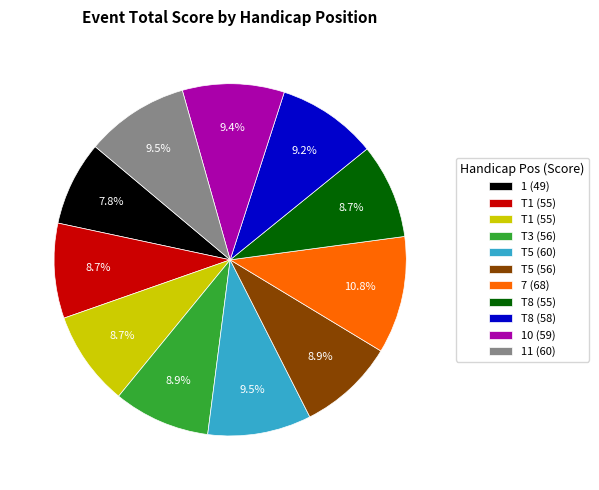

Count the number of slices in the pie.

11